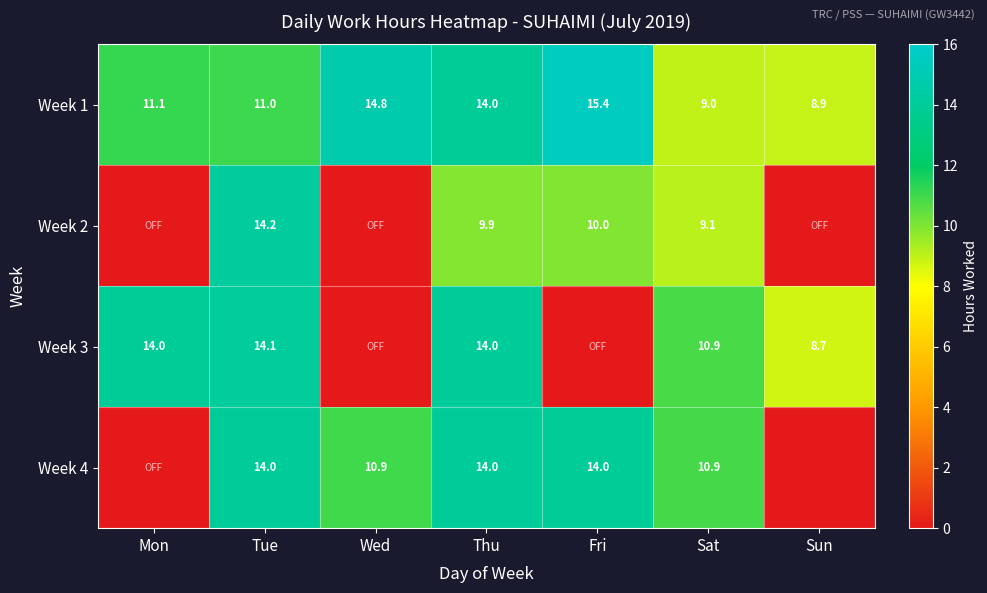

Is the value of Week 4 at Thu greater than the value of Week 2 at Sat?

Yes